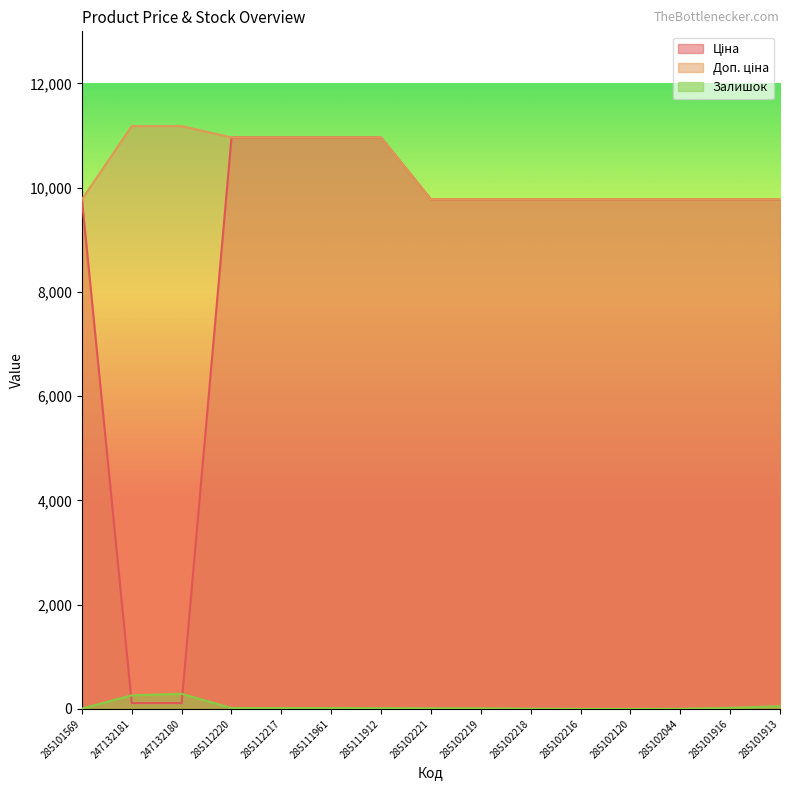

Which has a higher value, 285102218 or 285112217?

285112217